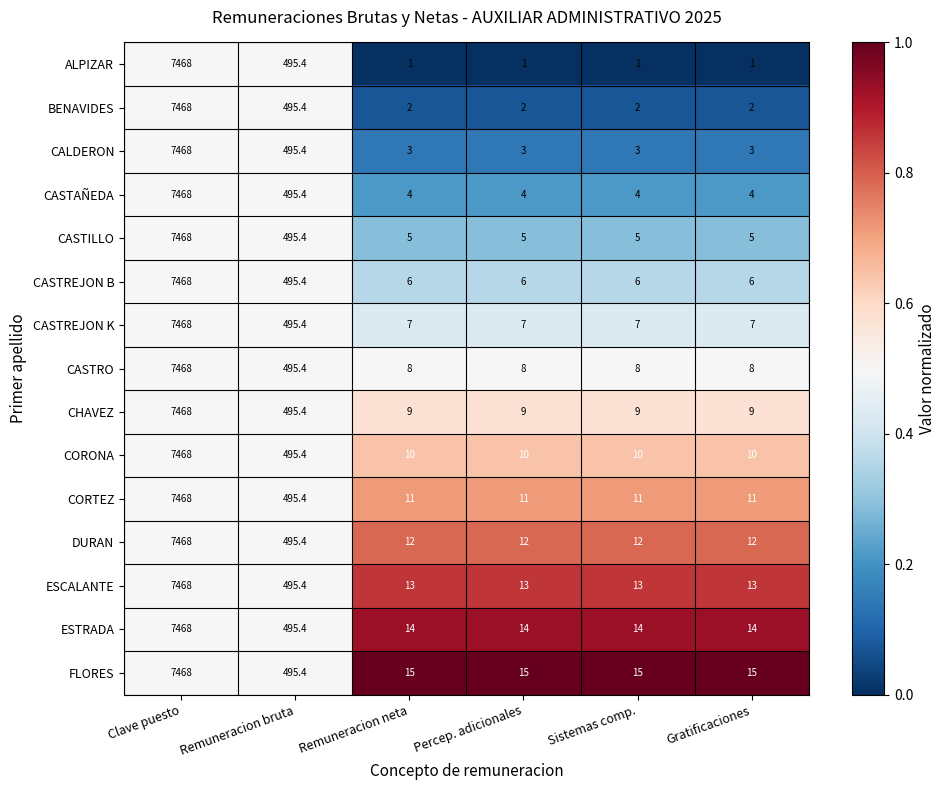

What is the total value across all series at Sistemas comp.?

120.0